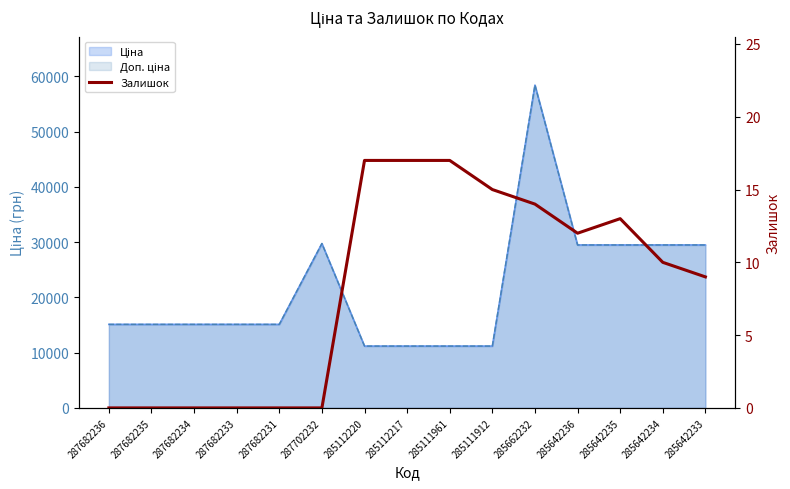

What is the difference between the values at 287702232 and 285112220?

17